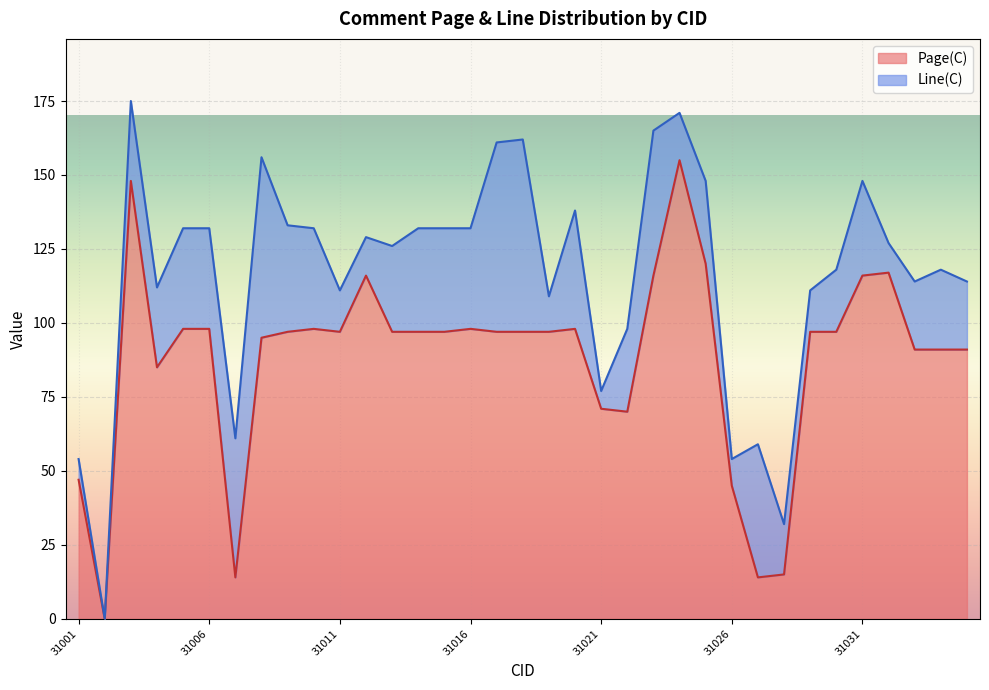

List the labels in order of value, largest first.

31024, 31003, 31025, 31032, 31012, 31023, 31031, 31005, 31006, 31010, 31016, 31020, 31009, 31011, 31013, 31014, 31015, 31017, 31018, 31019, 31029, 31030, 31008, 31033, 31034, 31035, 31004, 31021, 31022, 31001, 31026, 31028, 31007, 31027, 31002